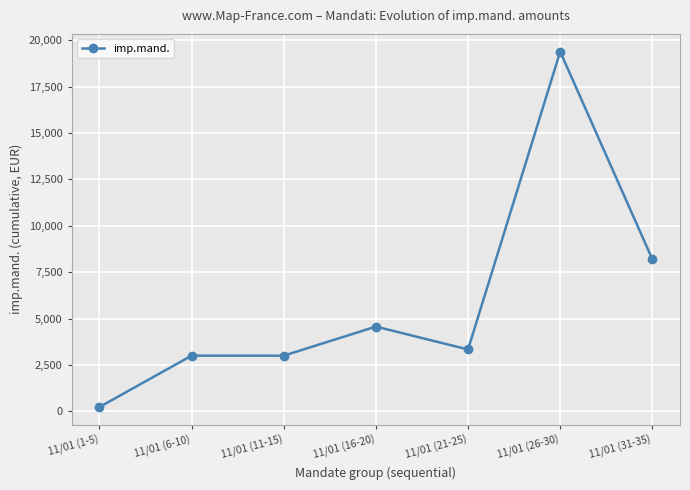

What is the greatest value displayed?

19381